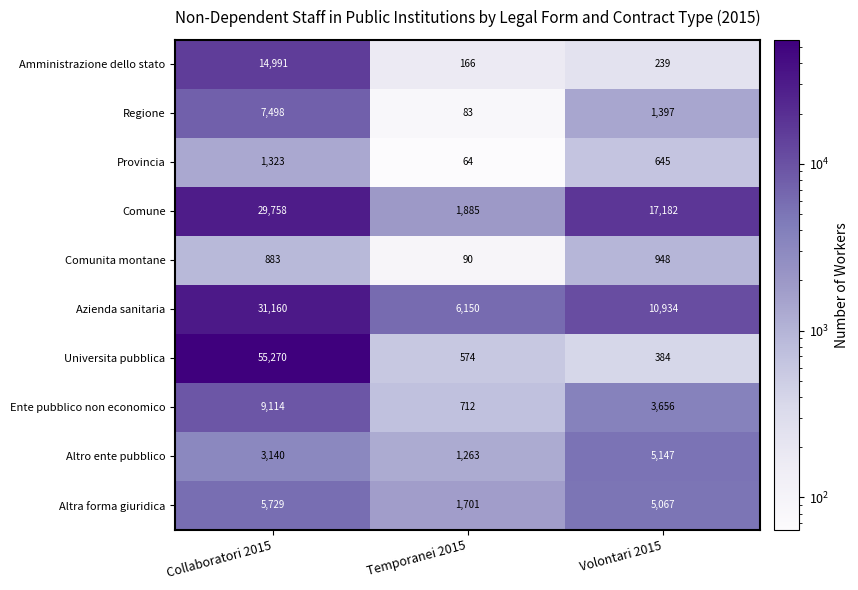

Reading left to right, extract all data points from this chart.

Amministrazione dello stato: 14991	166	239
Regione: 7498	83	1397
Provincia: 1323	64	645
Comune: 29758	1885	17182
Comunita montane: 883	90	948
Azienda sanitaria: 31160	6150	10934
Universita pubblica: 55270	574	384
Ente pubblico non economico: 9114	712	3656
Altro ente pubblico: 3140	1263	5147
Altra forma giuridica: 5729	1701	5067